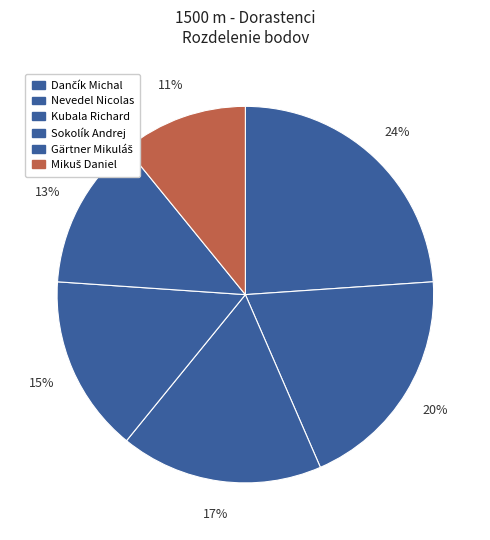

To the nearest percent, what is the average slice percentage?

17%